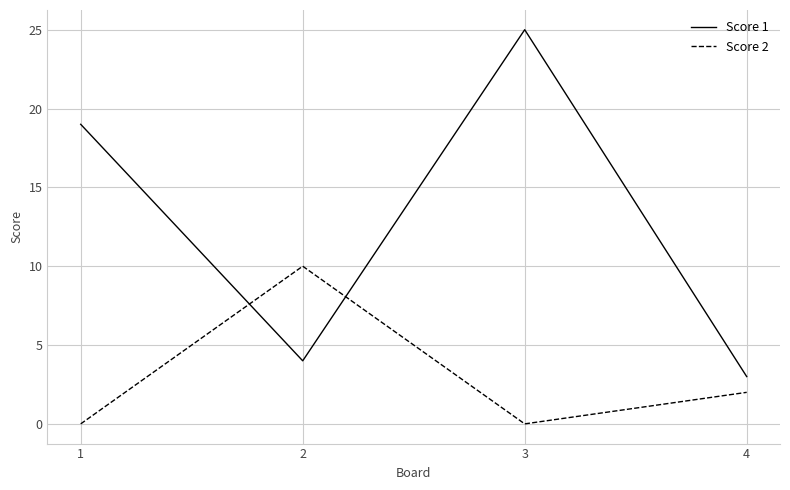

True or false: Score 2 has more than 2 interior local peaks.

False